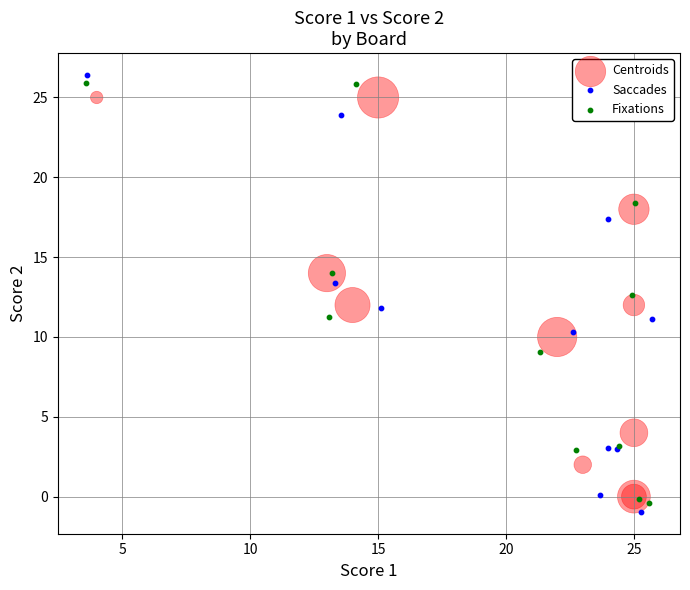

Which series has the widest spread of Y values?

Saccades